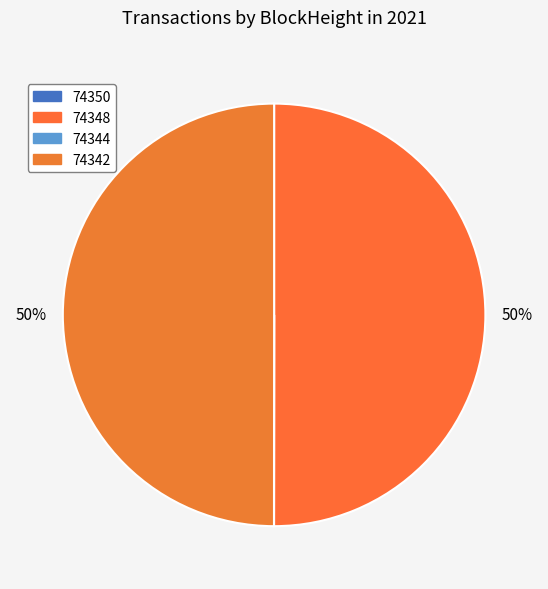

What is the change in value from 74344 to 74342?

+37436